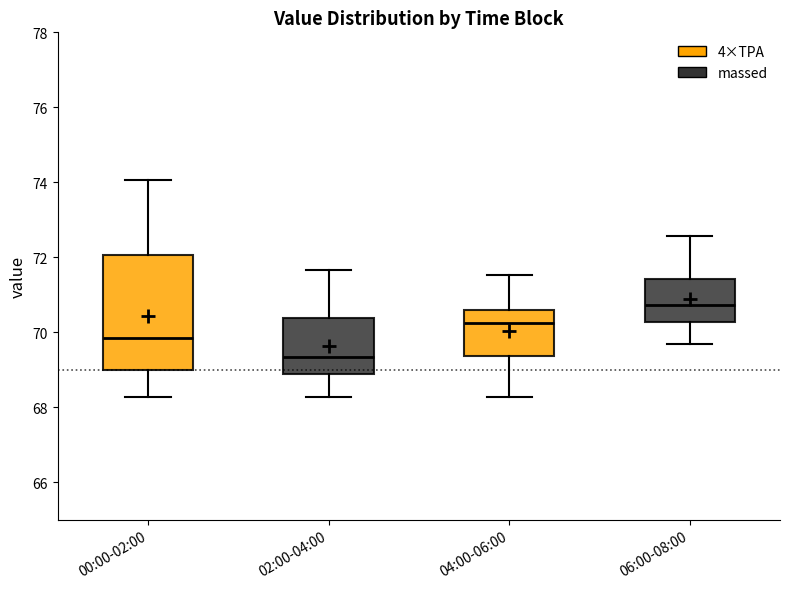

Which box has the lowest median line?

02:00-04:00